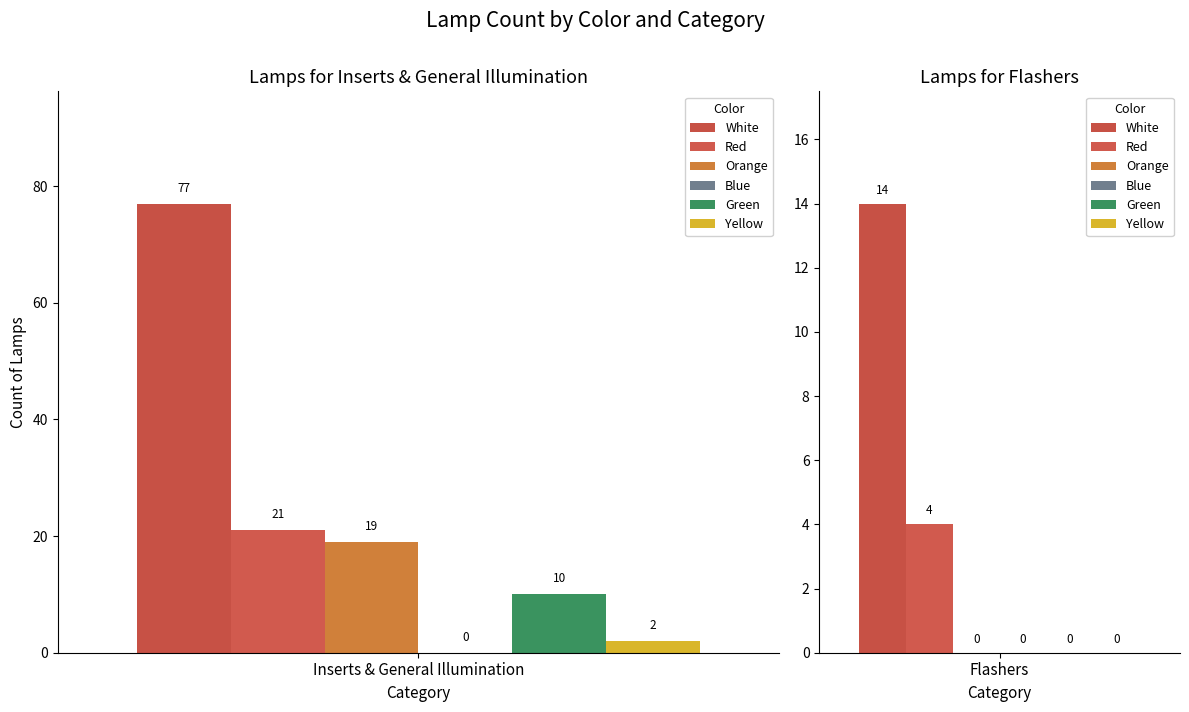

What is the maximum value shown in the chart?

77